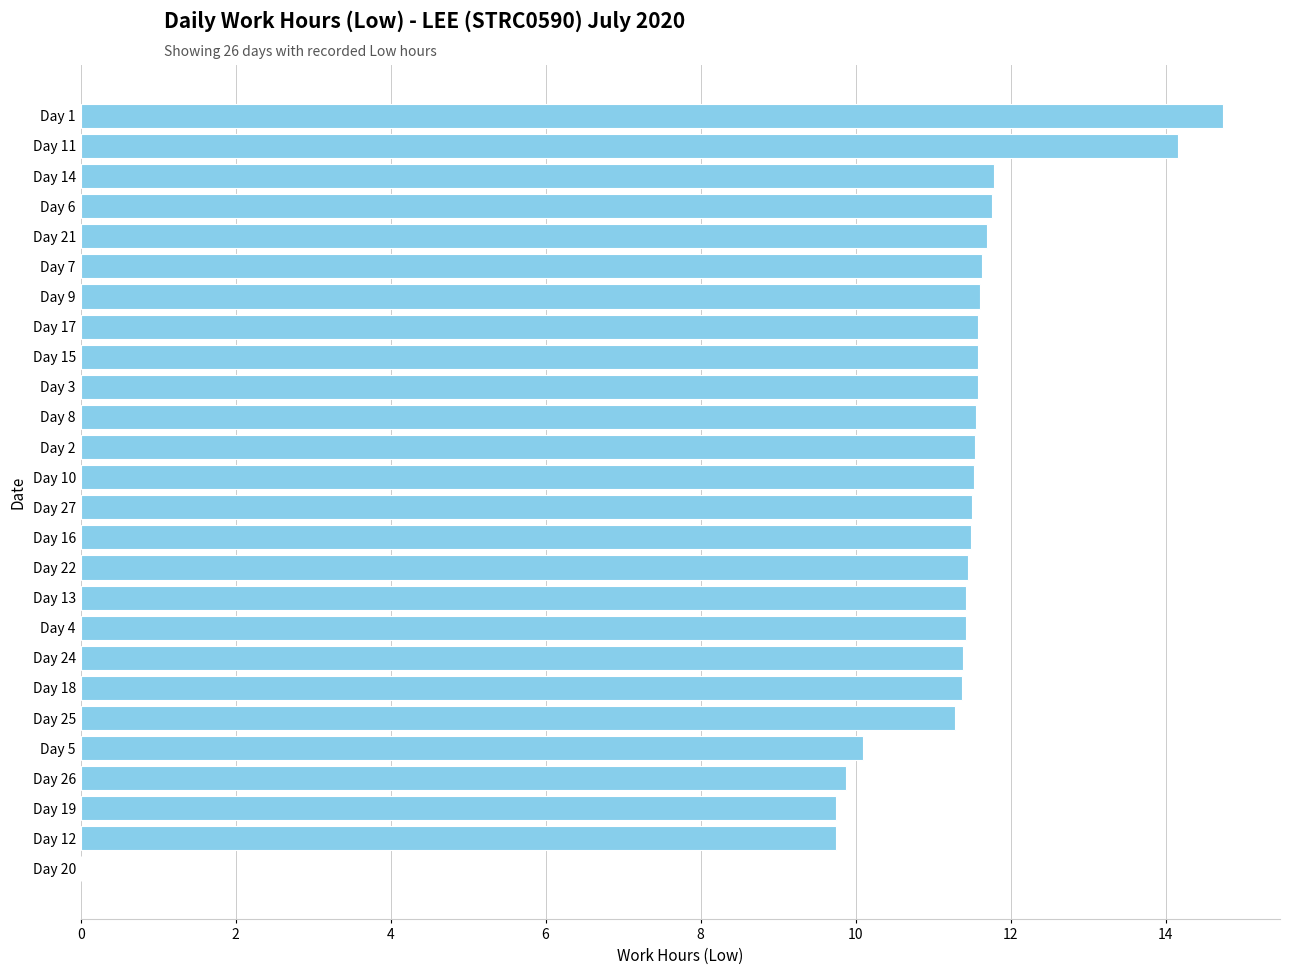

True or false: the data shows 11.4 at Day 13.

True